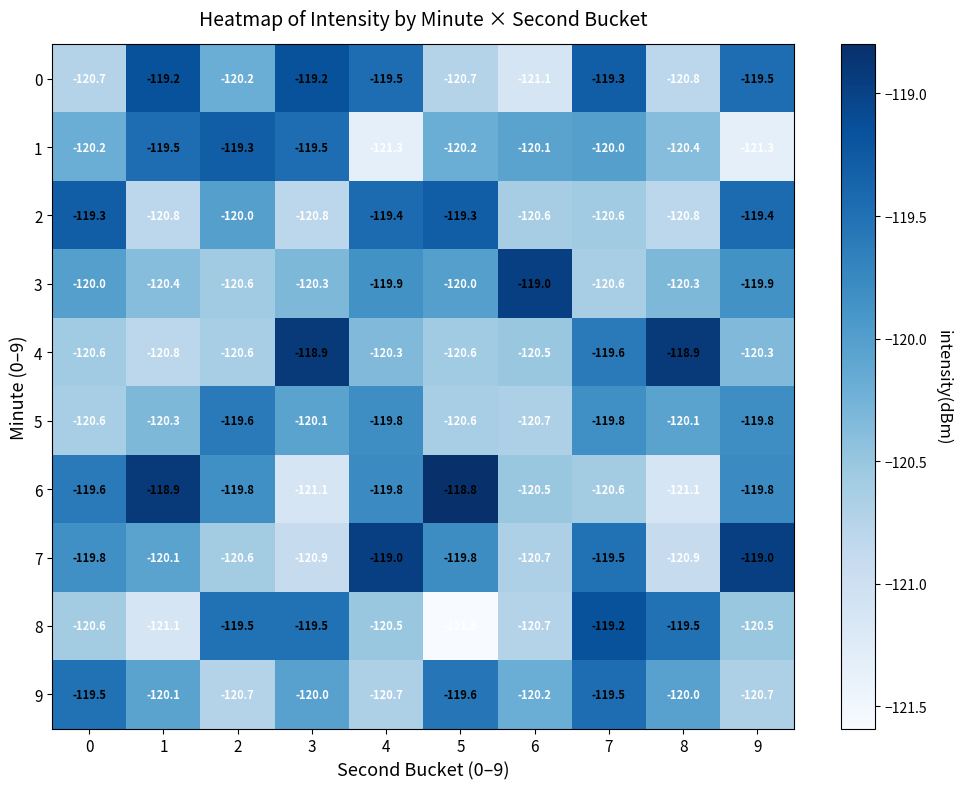

How many data points does each series have?

10